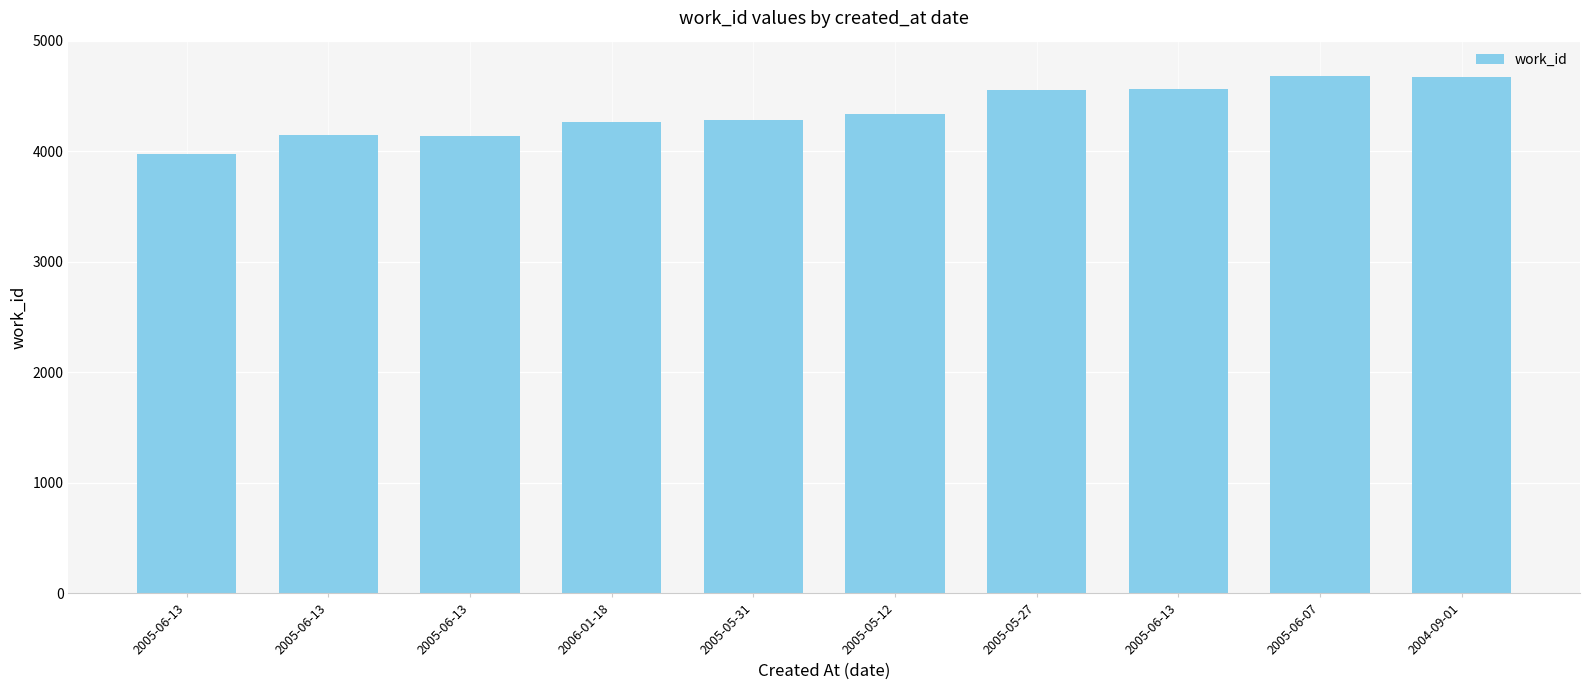

Are the bars horizontal?

No